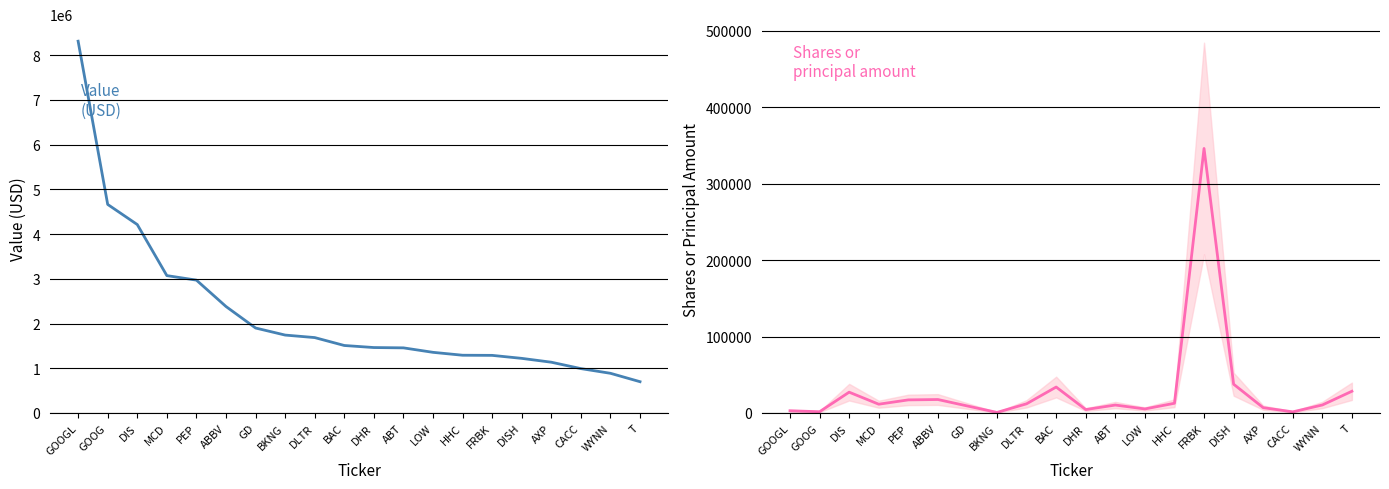

Is it true that Value equals 321183 at HHC?

False